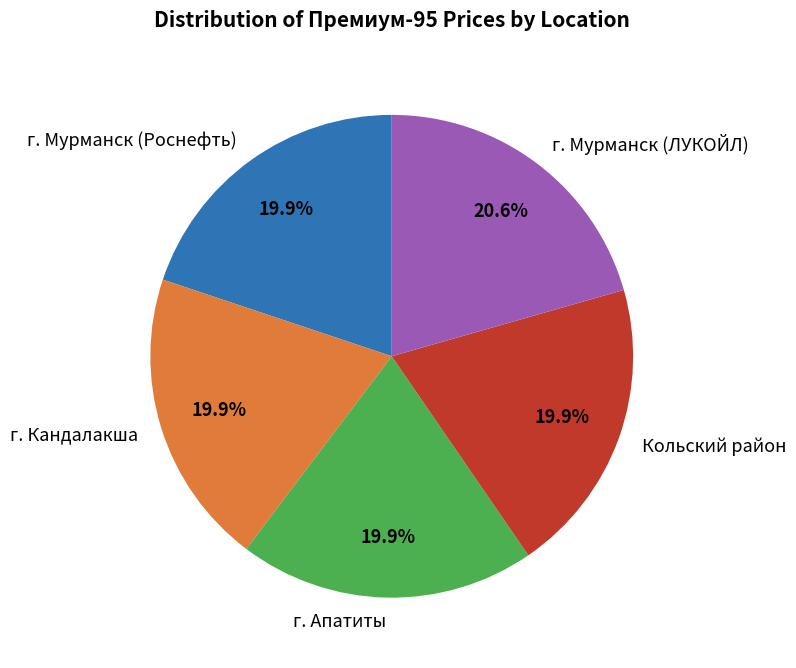

How many segments does this pie chart have?

5